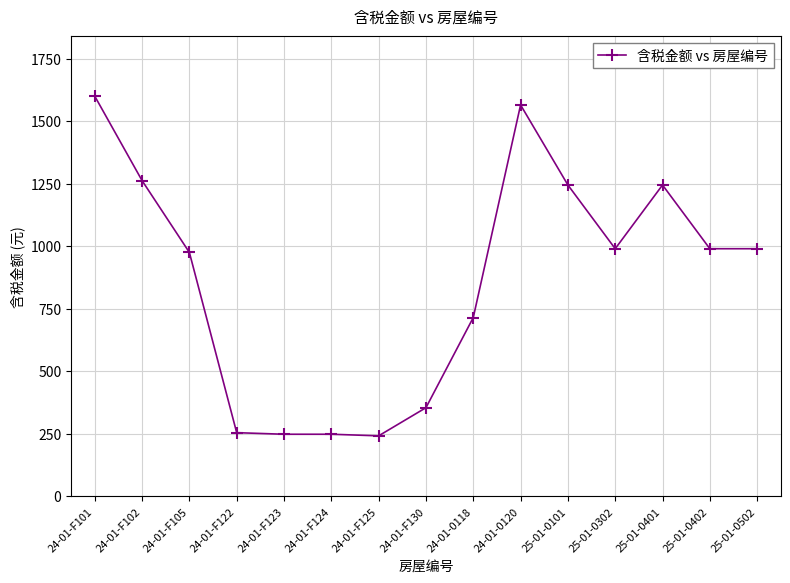

True or false: the data shows 290.6 at 25-01-0401.

False